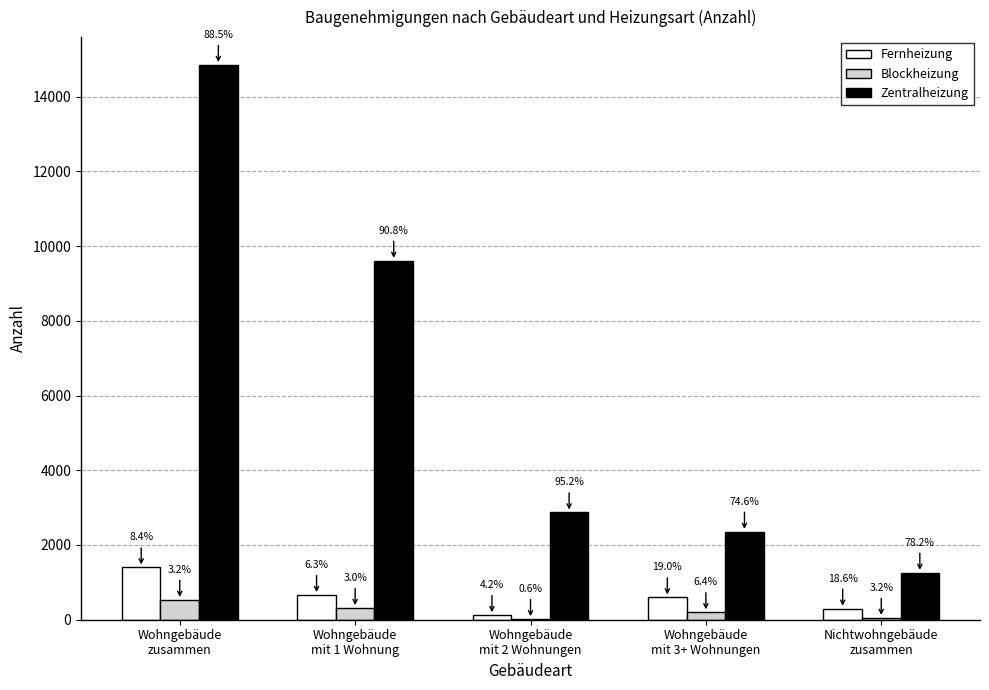

What are all the series names shown in the legend?

Fernheizung, Blockheizung, Zentralheizung